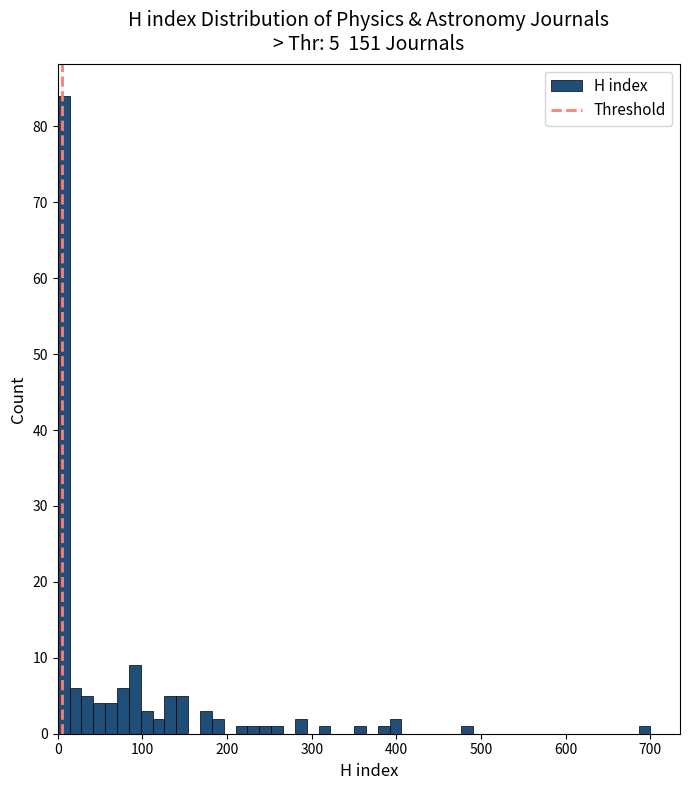

Read against the x-axis, roughly where is the centre of the tallest bar?

10